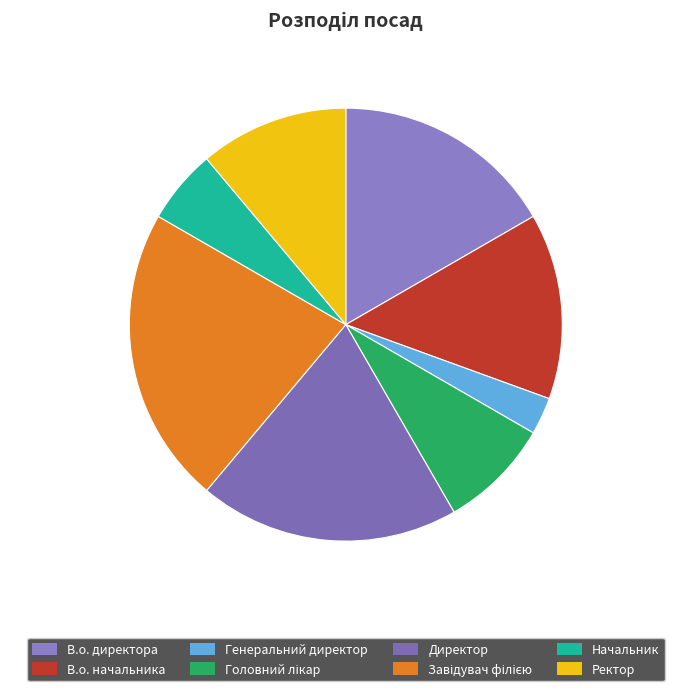

The Начальник slice represents 12% of the pie. True or false?

False